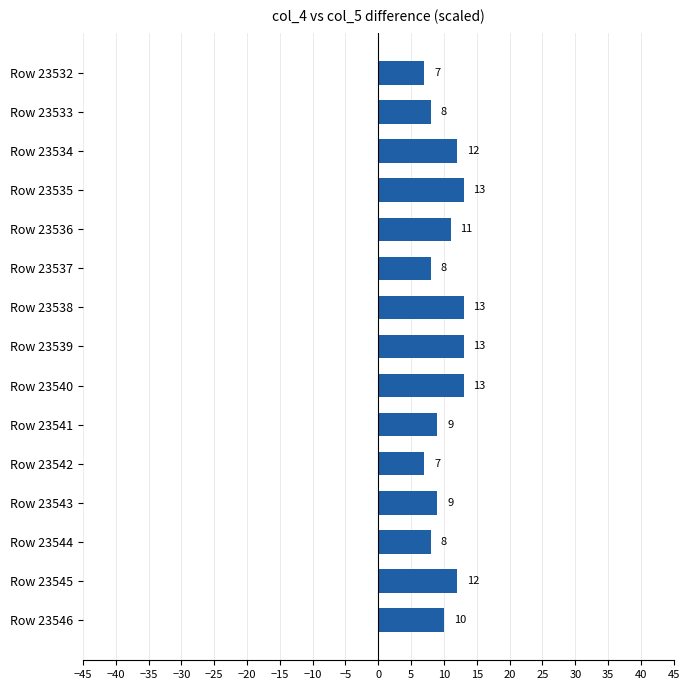

Are the bars horizontal?

Yes